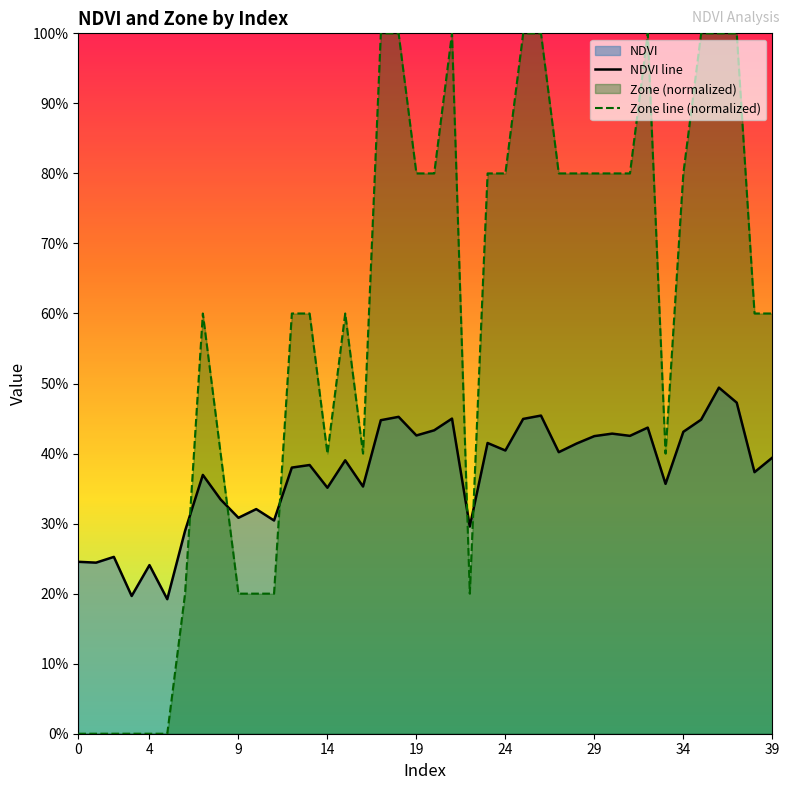

What is the minimum value for NDVI line?

0.2